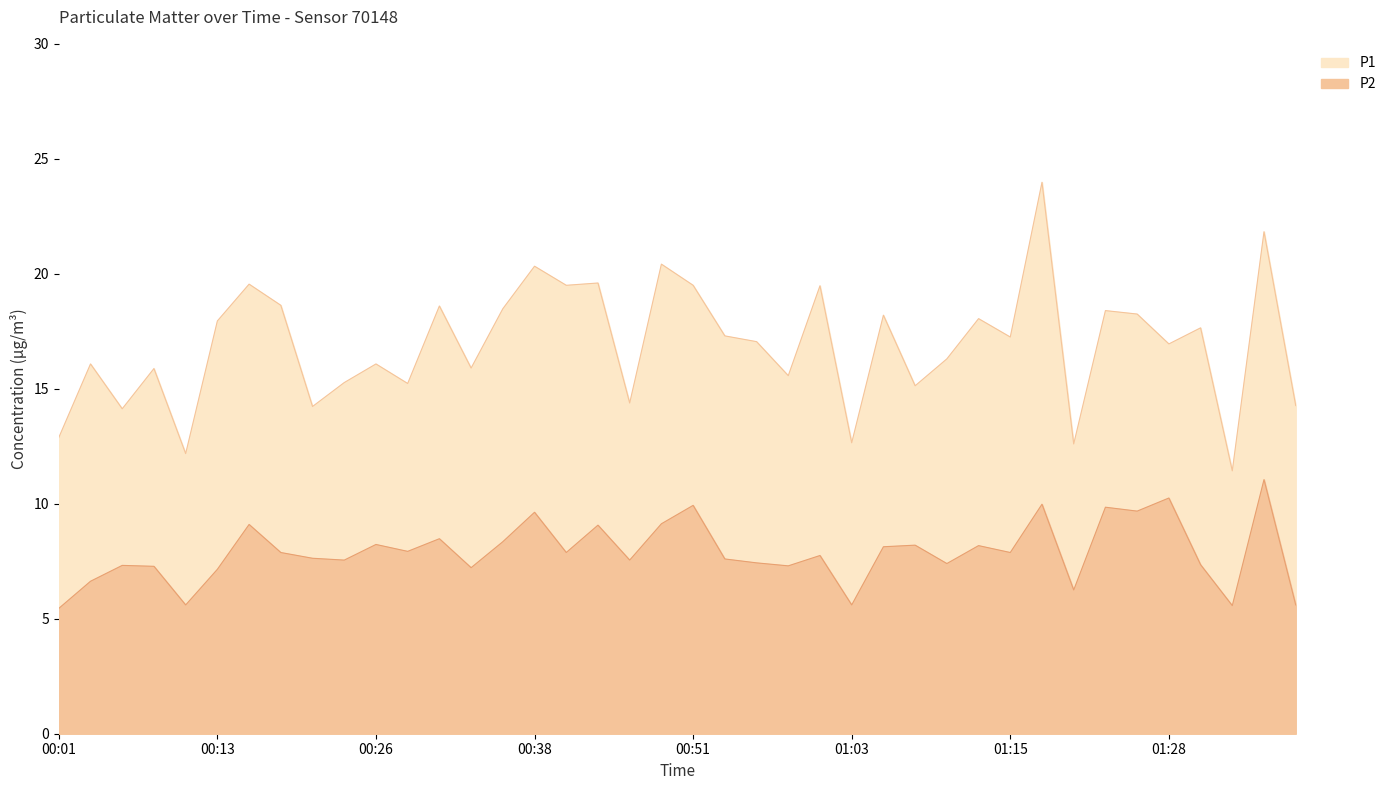

Reading right to left, transcribe all the data shown in this chart.

P1: 01:37=14.3	01:35=21.8	01:32=11.4	01:30=17.6	01:28=16.9	01:25=18.2	01:23=18.4	01:20=12.6	01:18=24.0	01:15=17.2	01:13=18.1	01:10=16.3	01:08=15.1	01:05=18.2	01:03=12.7	01:01=19.5	00:58=15.6	00:56=17.1	00:53=17.3	00:51=19.5	00:48=20.4	00:45=14.4	00:43=19.6	00:41=19.5	00:38=20.3	00:36=18.5	00:33=15.9	00:31=18.6	00:28=15.2	00:26=16.1	00:23=15.3	00:21=14.2	00:18=18.6	00:16=19.6	00:13=17.9	00:11=12.2	00:08=15.9	00:06=14.1	00:03=16.1	00:01=12.9
P2: 01:37=5.6	01:35=11.1	01:32=5.6	01:30=7.3	01:28=10.2	01:25=9.7	01:23=9.8	01:20=6.2	01:18=10.0	01:15=7.9	01:13=8.2	01:10=7.4	01:08=8.2	01:05=8.1	01:03=5.6	01:01=7.8	00:58=7.3	00:56=7.4	00:53=7.6	00:51=9.9	00:48=9.1	00:45=7.5	00:43=9.1	00:41=7.9	00:38=9.6	00:36=8.3	00:33=7.2	00:31=8.5	00:28=7.9	00:26=8.2	00:23=7.5	00:21=7.6	00:18=7.9	00:16=9.1	00:13=7.2	00:11=5.6	00:08=7.3	00:06=7.3	00:03=6.6	00:01=5.5